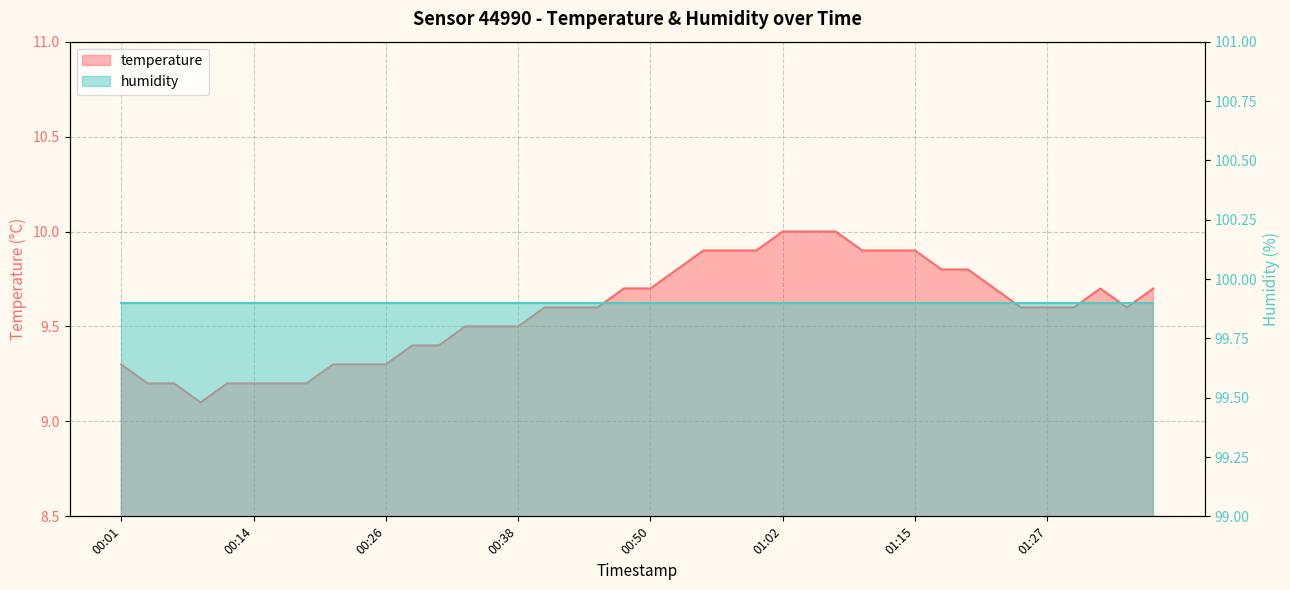

Does the chart display data point markers on the line(s)?

No